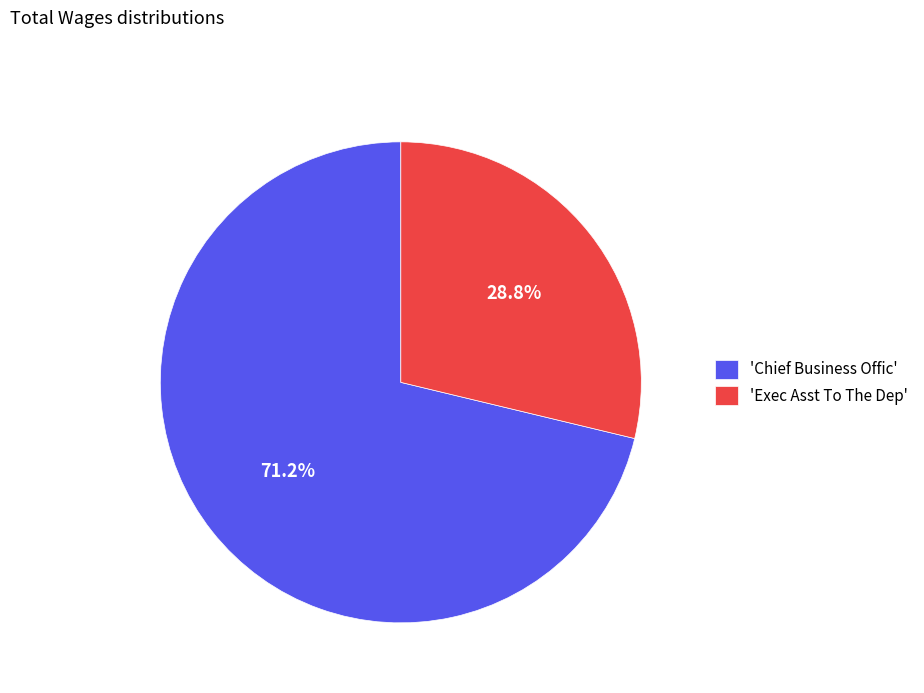

What is the total percentage of 'Exec Asst To The Dep' and 'Chief Business Offic'?

100.0%